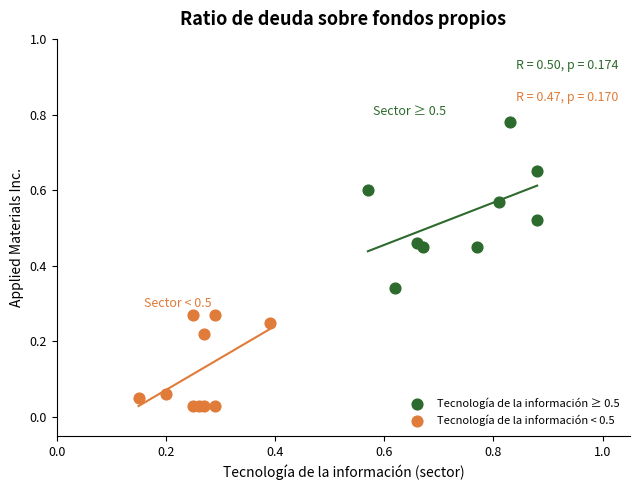

Which series contains the lowest Y value?

Tecnología de la información < 0.5